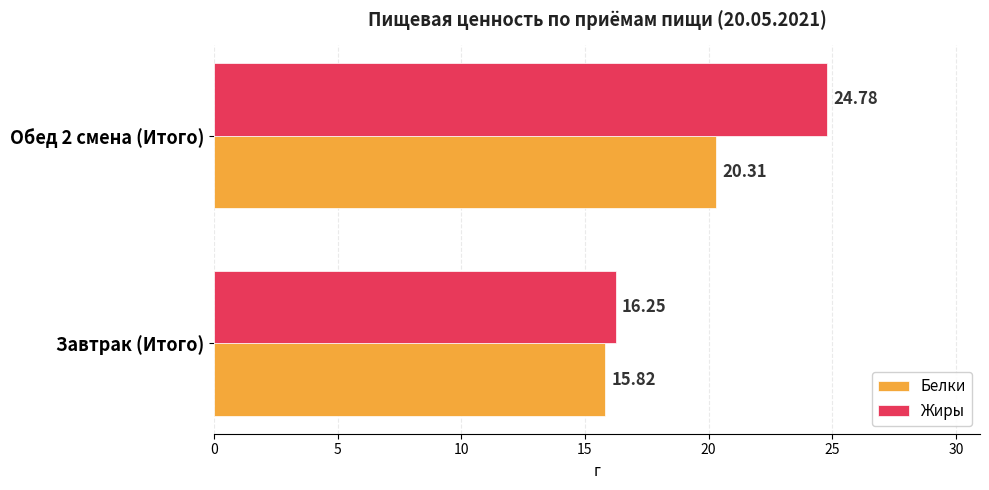

At which label is Жиры closest to 20?

Завтрак (Итого)